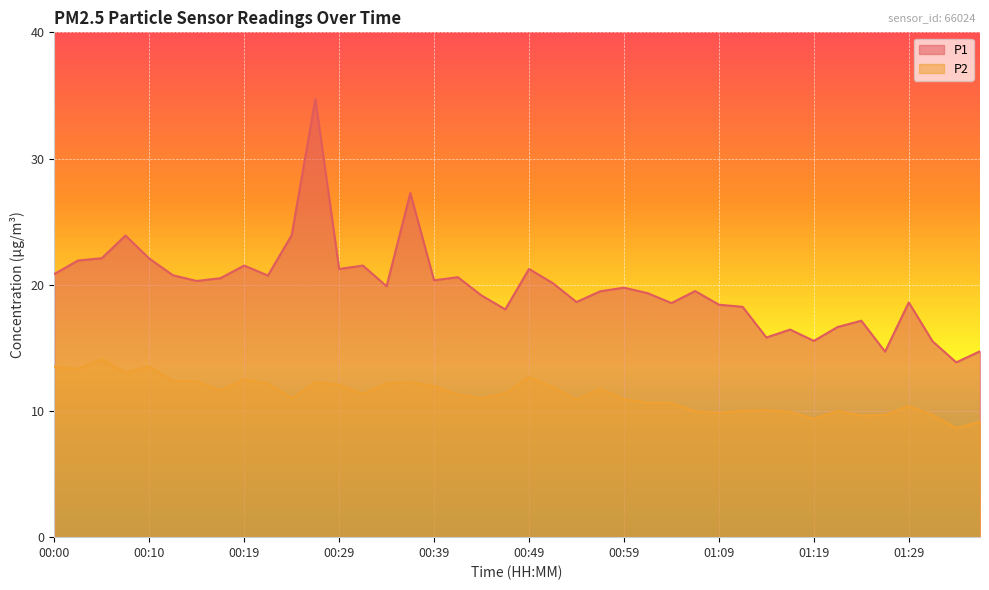

Rank the categories by P2 value from lowest to highest.

01:33, 01:36, 01:19, 01:24, 01:26, 01:31, 01:09, 01:16, 01:06, 01:21, 01:11, 01:14, 01:29, 01:04, 01:01, 00:54, 00:59, 00:24, 00:44, 00:42, 00:32, 00:46, 00:17, 00:56, 00:51, 00:39, 00:29, 00:22, 00:34, 00:27, 00:37, 00:15, 00:12, 00:19, 00:49, 00:07, 00:02, 00:00, 00:10, 00:05